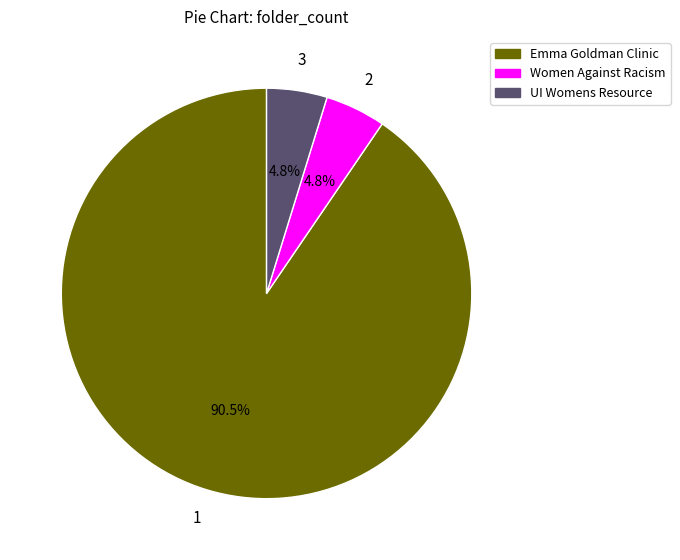

How many segments does this pie chart have?

3